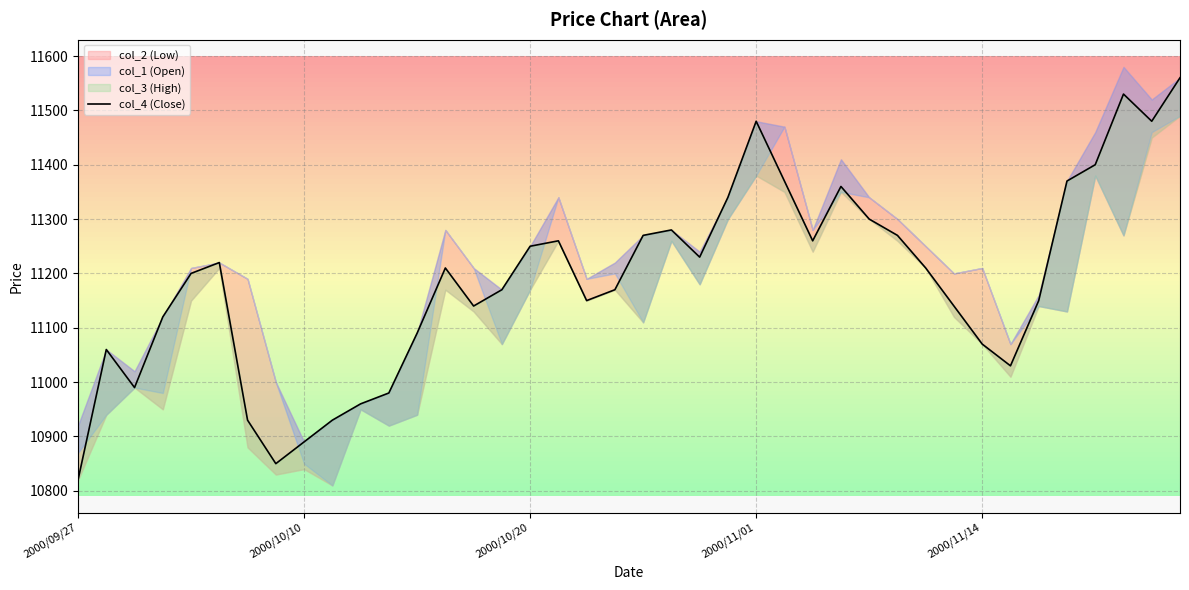

True or false: there are more than 2 points higher than both neighbors.

True